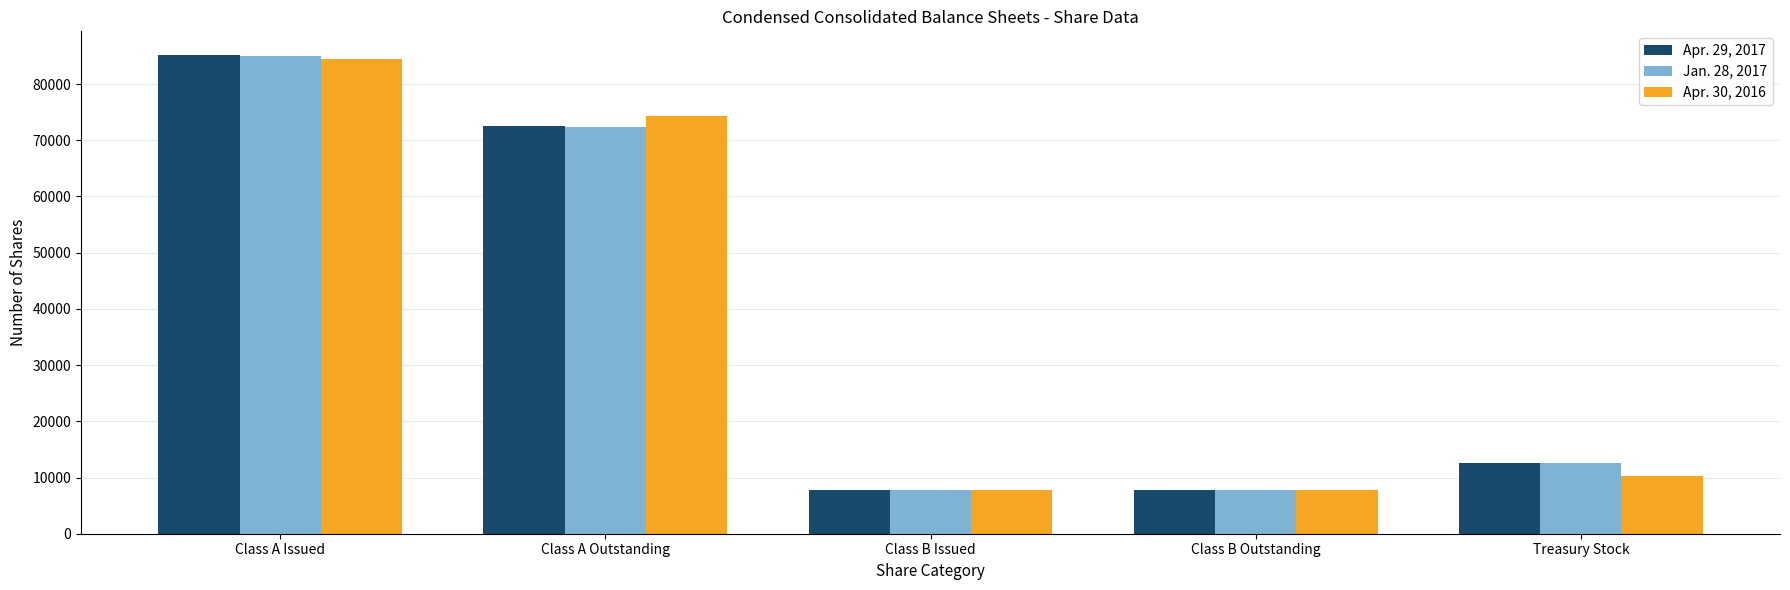

What is the difference between the maximum and minimum values in the Apr. 30, 2016 series?

76760